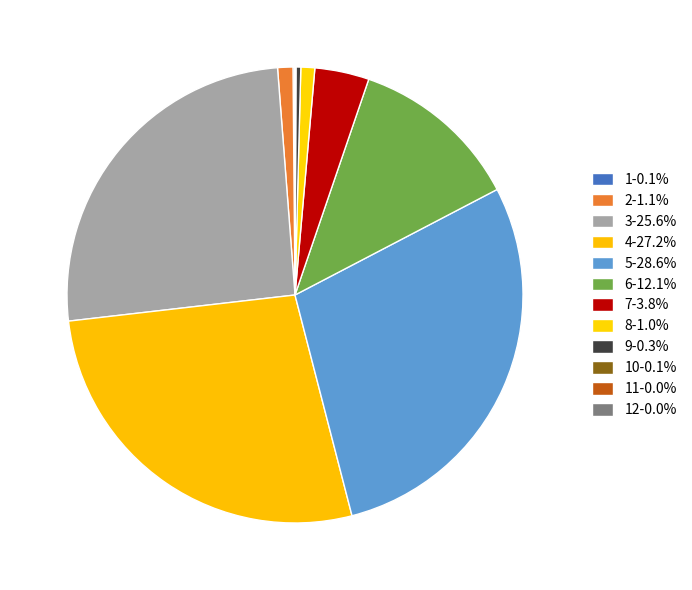

To the nearest percent, what is the difference between the largest and smallest slice percentages?

29%